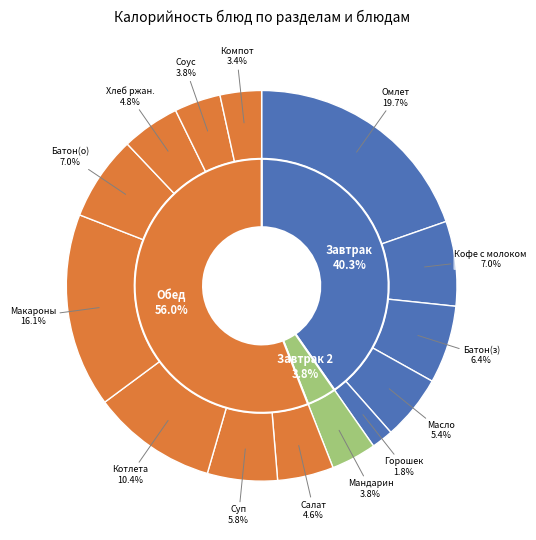

Count the number of slices in the pie.

14